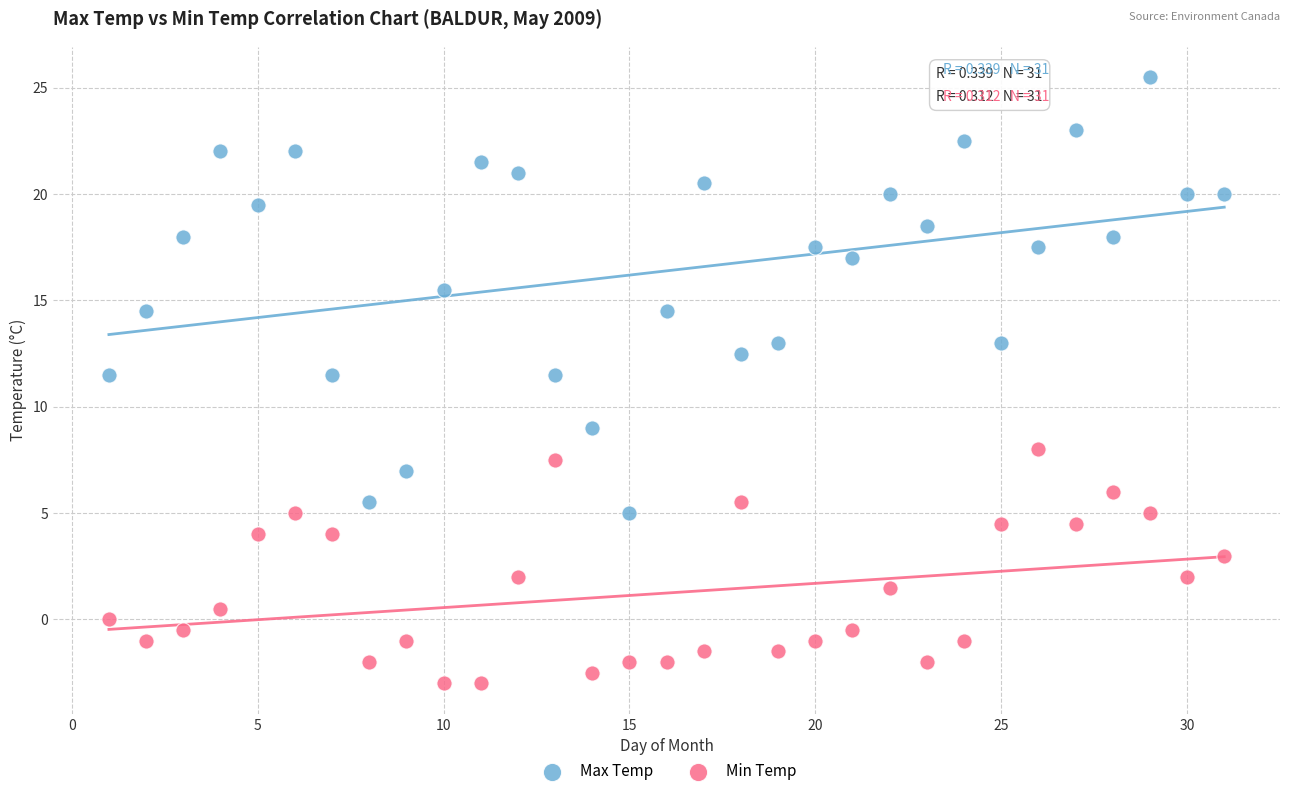

Which series has the widest spread of Y values?

Max Temp